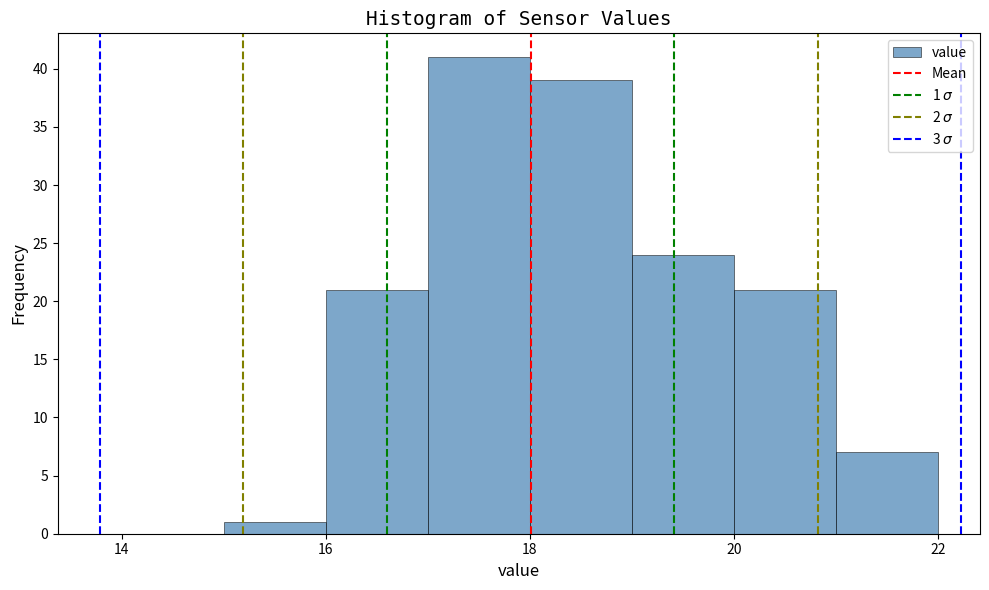

Which range on the x-axis has the tallest bar?

17 to 18